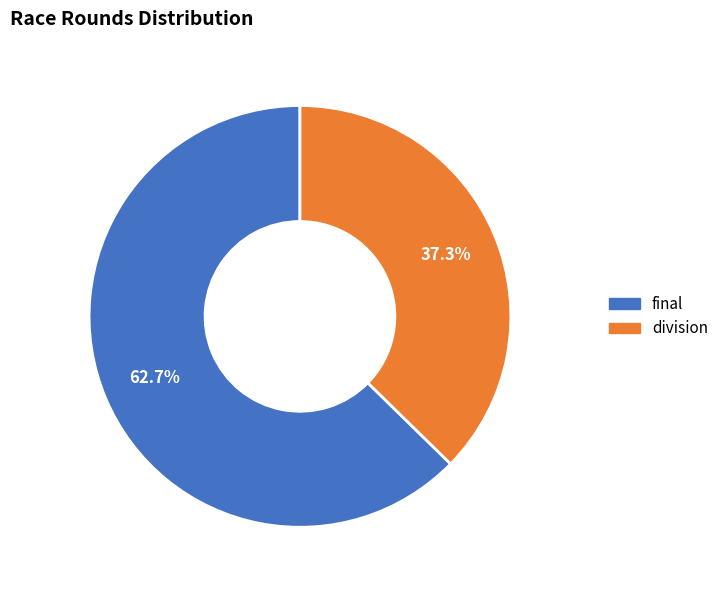

Is it true that division is 37% of the pie?

True